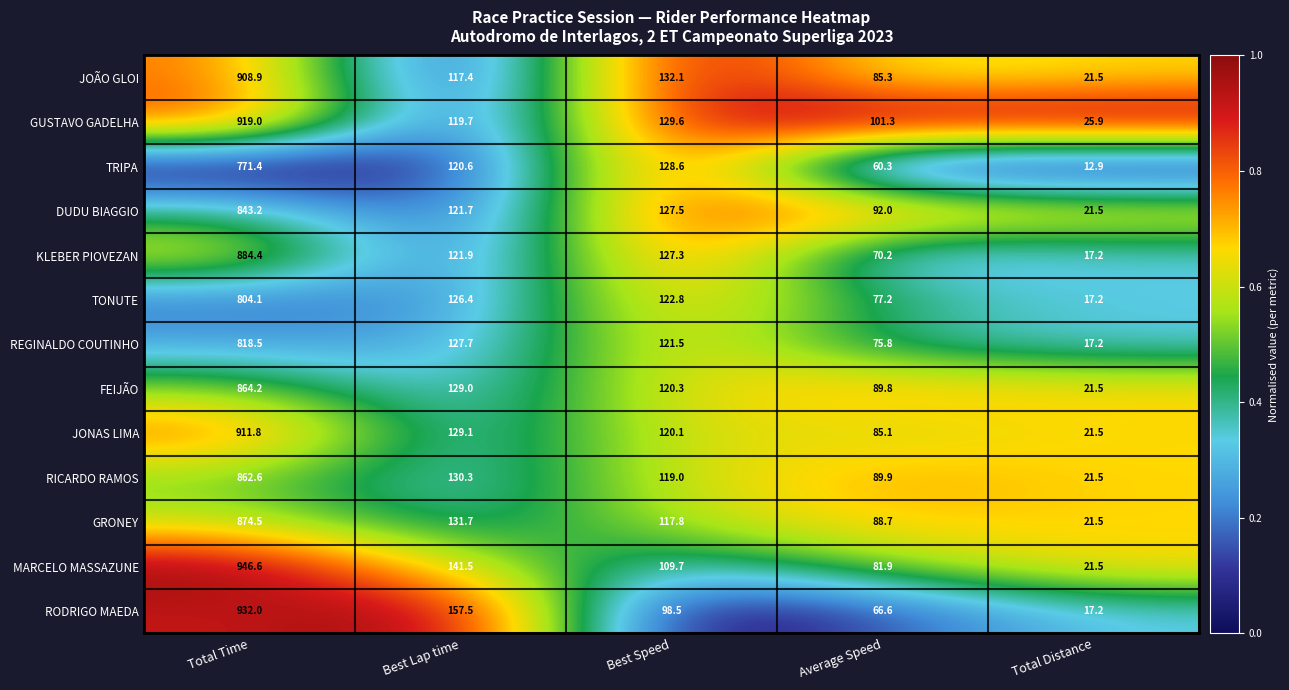

At Average Speed, list the series in order from smallest to largest.

TRIPA, RODRIGO MAEDA, KLEBER PIOVEZAN, REGINALDO COUTINHO, TONUTE, MARCELO MASSAZUNE, JONAS LIMA, JOÃO GLOI, GRONEY, FEIJÃO, RICARDO RAMOS, DUDU BIAGGIO, GUSTAVO GADELHA